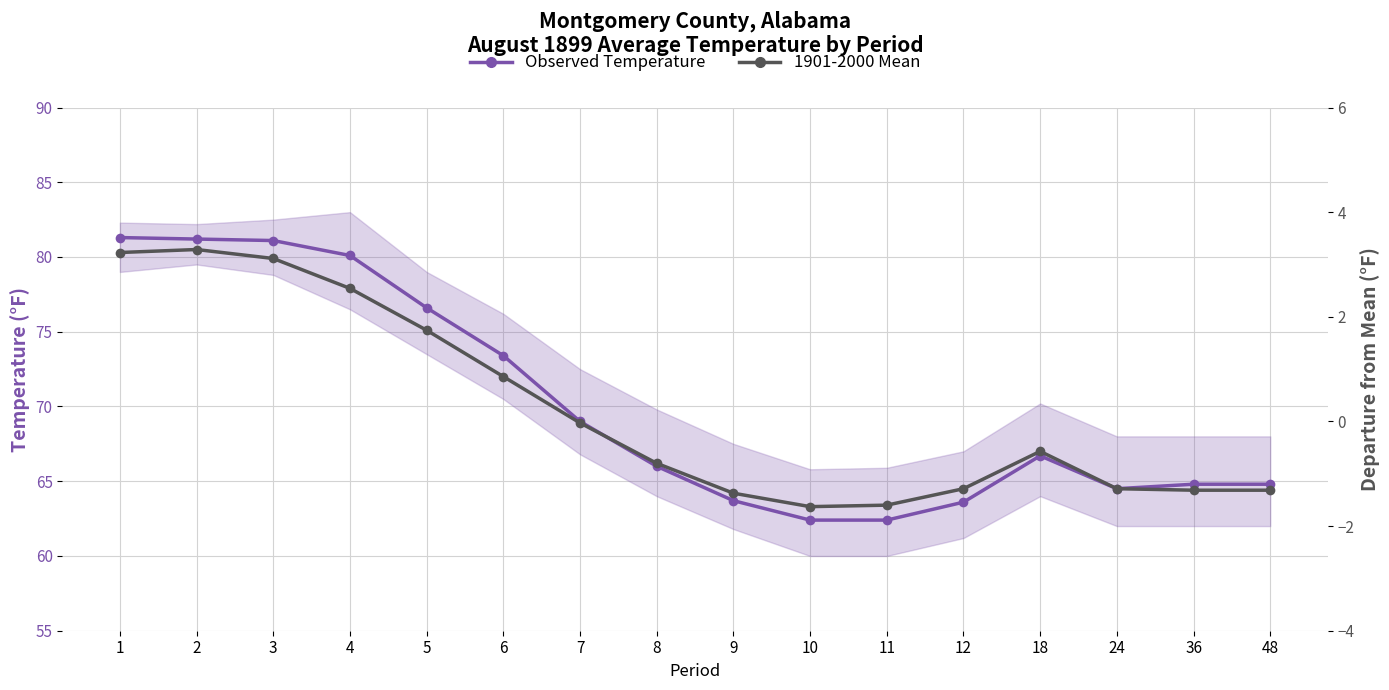

What is the maximum value shown in the chart?

81.3